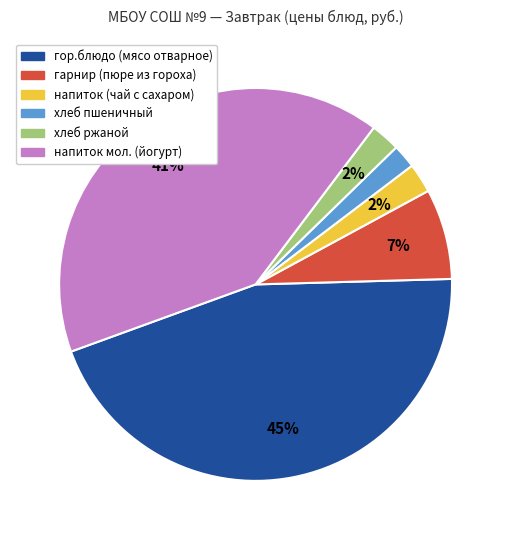

How many segments does this pie chart have?

6